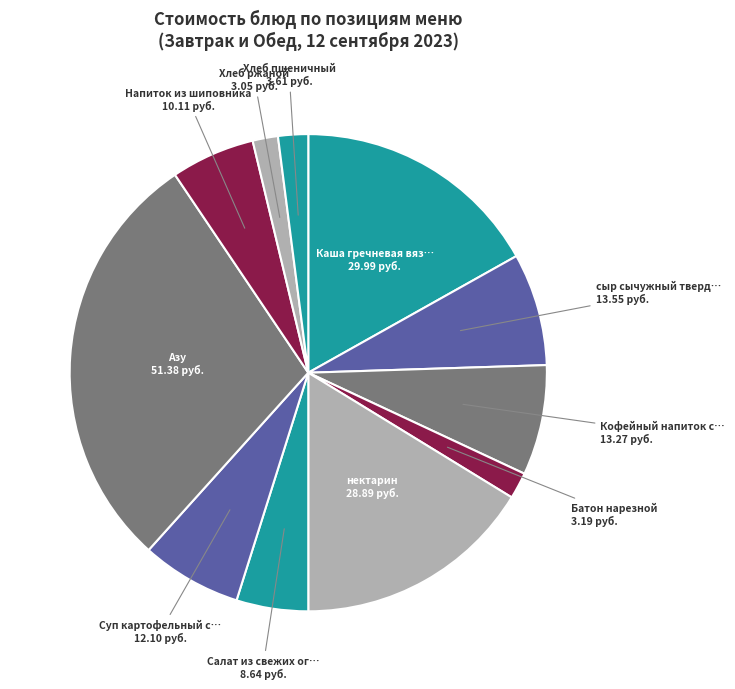

To the nearest percent, what is the difference between the largest and smallest slice percentages?

27%